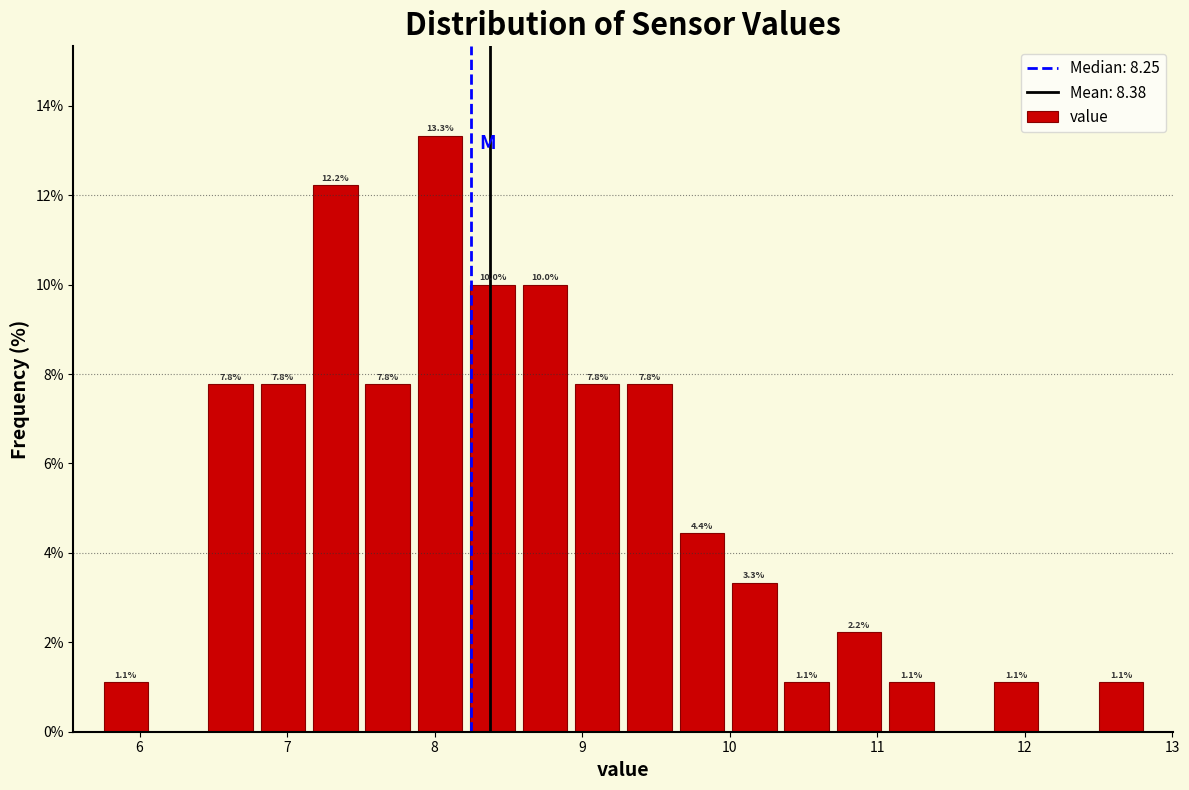

Read against the x-axis, roughly where is the centre of the tallest bar?

8.0